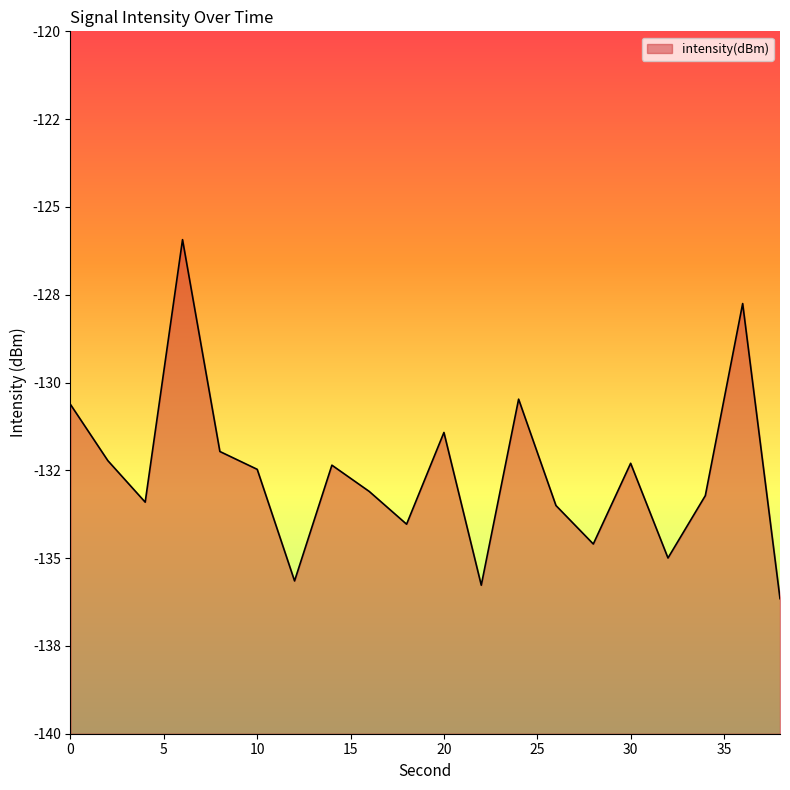

What is the maximum value shown in the chart?

-125.9